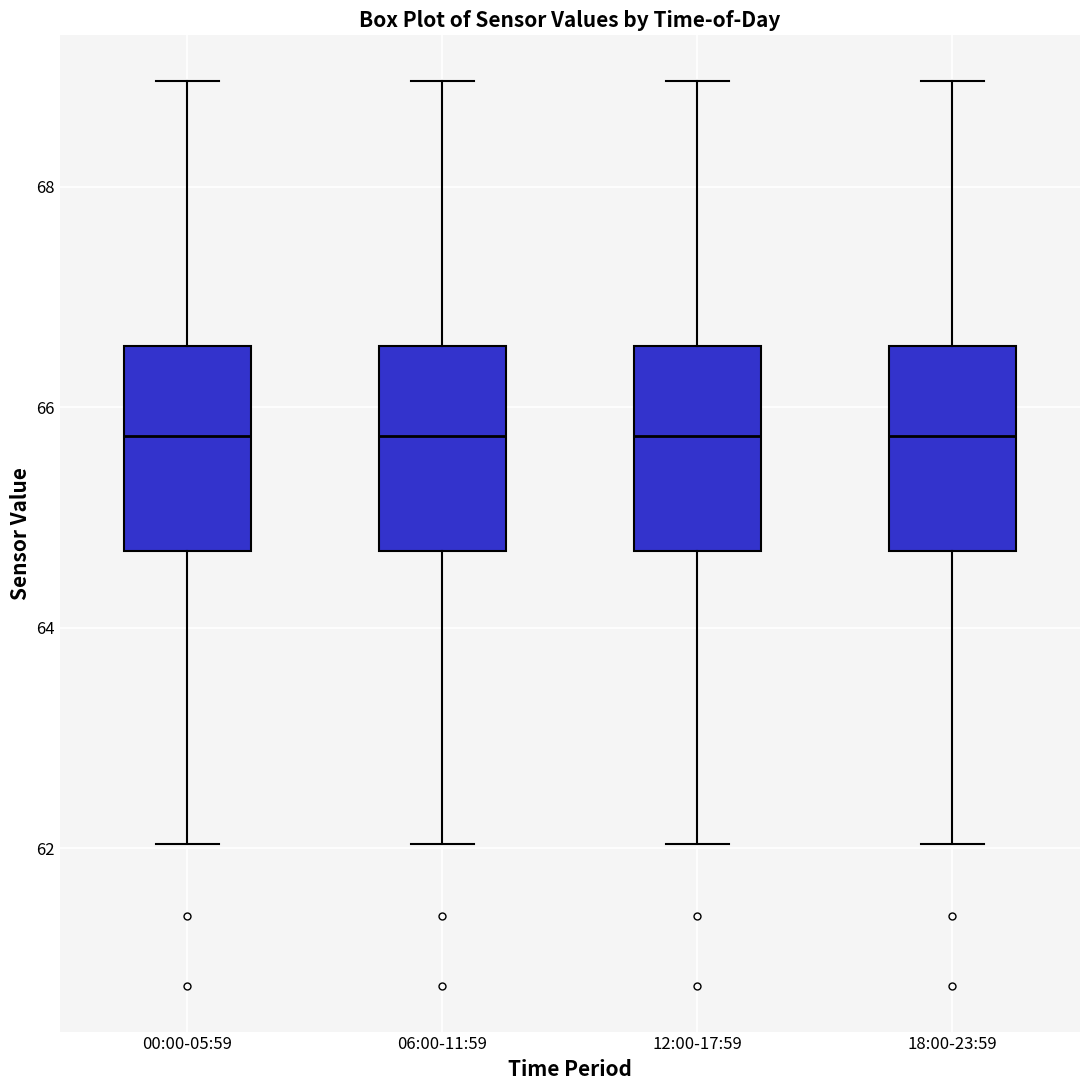

Reading left to right, transcribe this box plot: for each box, give where its median line is, the range the box spans, and where its two whiskers end, as read against the y-axis. The values are not printed on the chart, so give them approximately, as read against the axis.

00:00-05:59: median 65.8, box 64.6 to 66.6, whiskers 62.0 to 69.0
06:00-11:59: median 65.8, box 64.6 to 66.6, whiskers 62.0 to 69.0
12:00-17:59: median 65.8, box 64.6 to 66.6, whiskers 62.0 to 69.0
18:00-23:59: median 65.8, box 64.6 to 66.6, whiskers 62.0 to 69.0